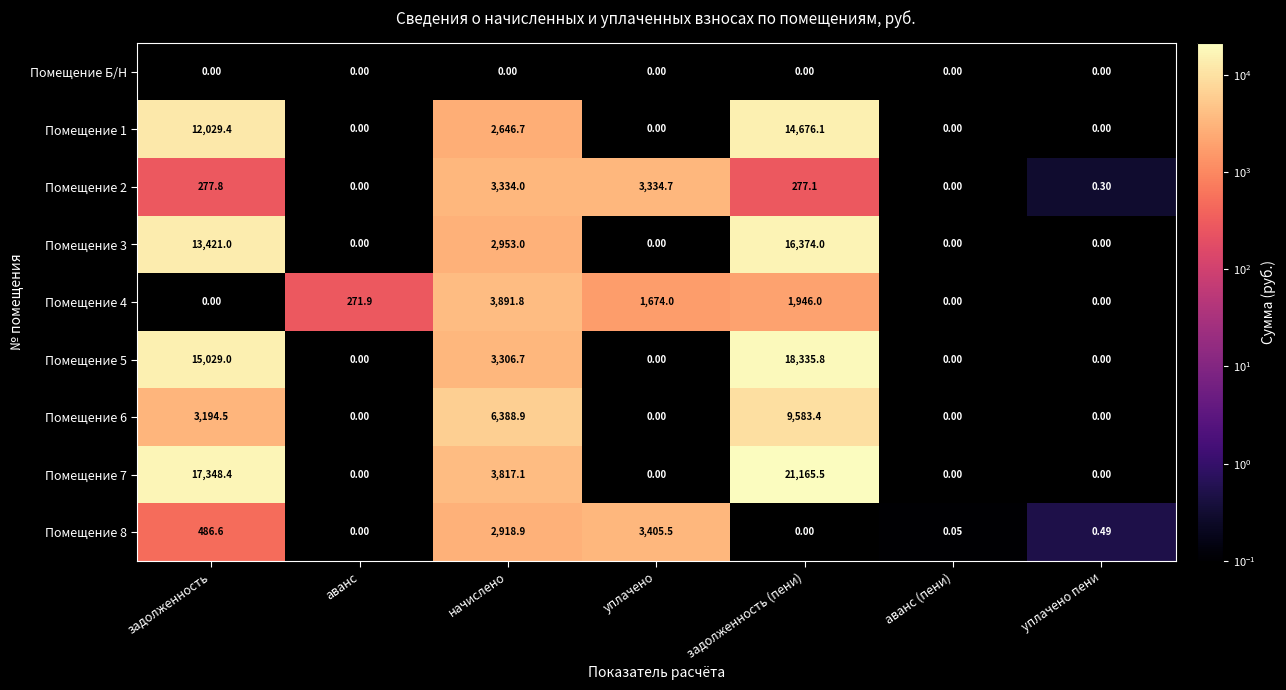

Which label corresponds to the largest value in the chart?

задолженность (пени)